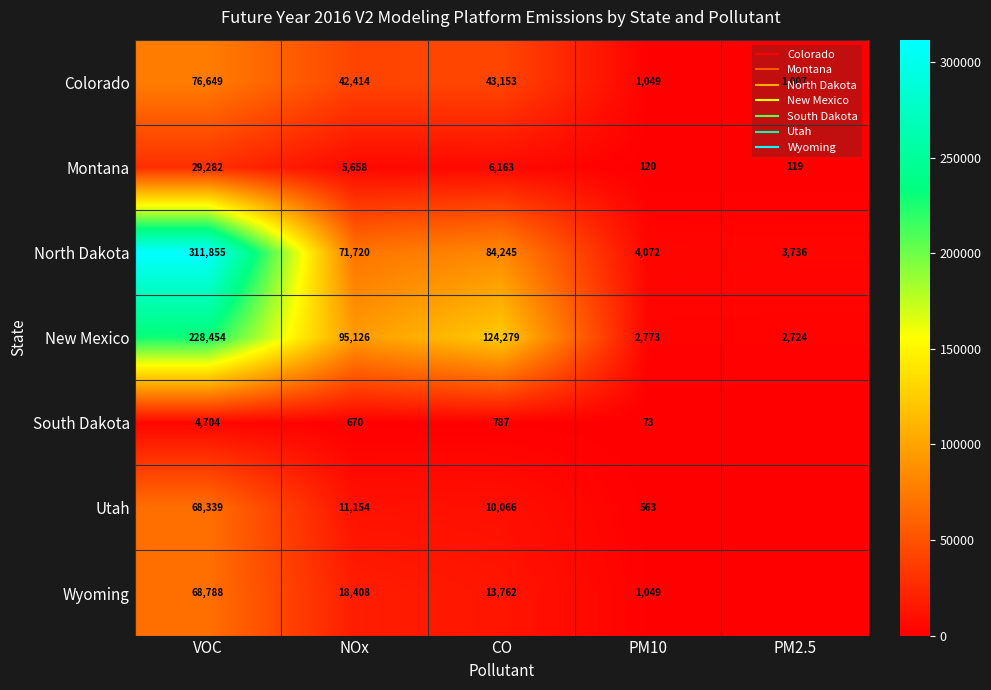

Which series has the widest spread of values?

North Dakota